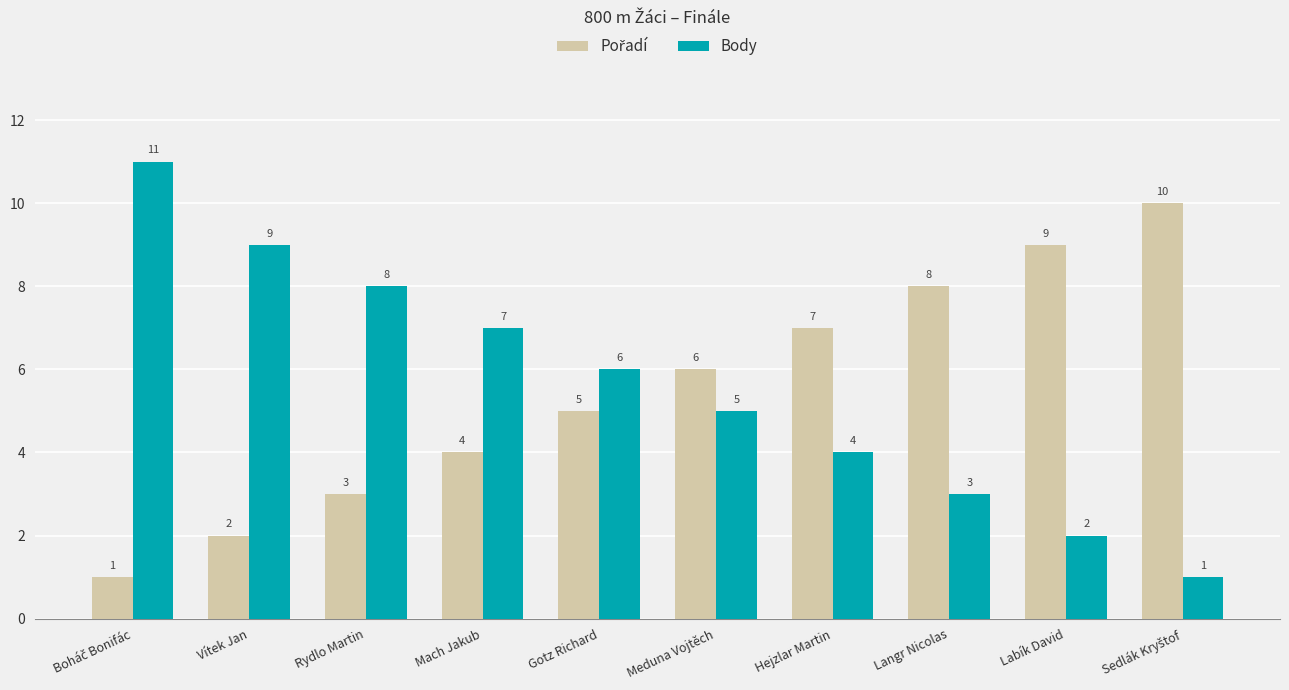

What is the maximum value for Body?

11